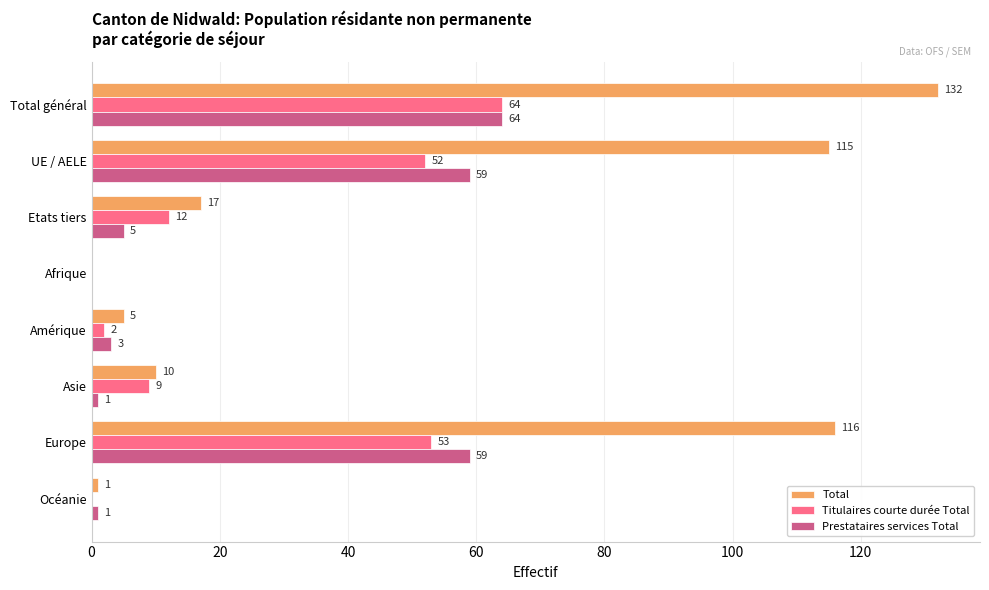

What is the sum of all Titulaires courte durée Total values?

192